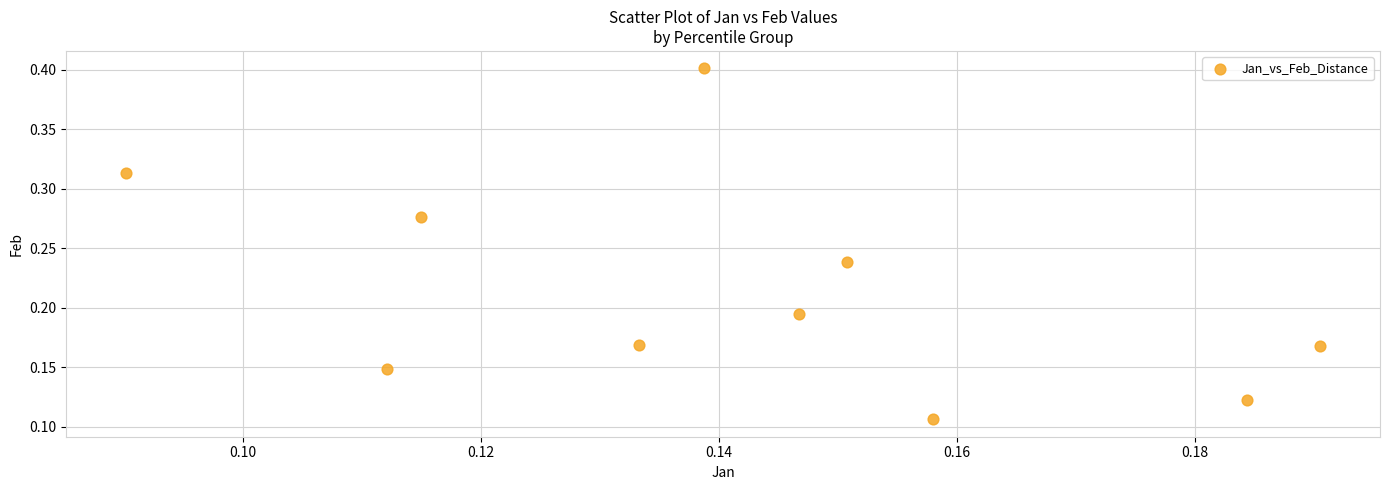

How many points are shown in the scatter plot?

10